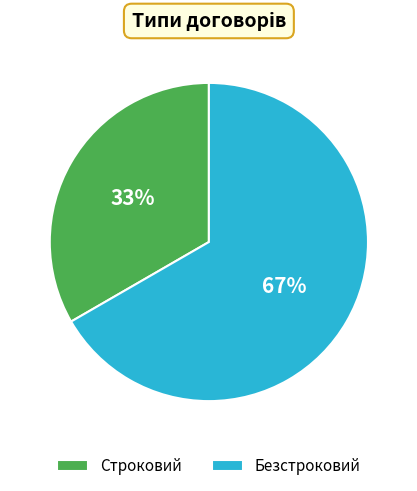

The Безстроковий slice represents 78% of the pie. True or false?

False